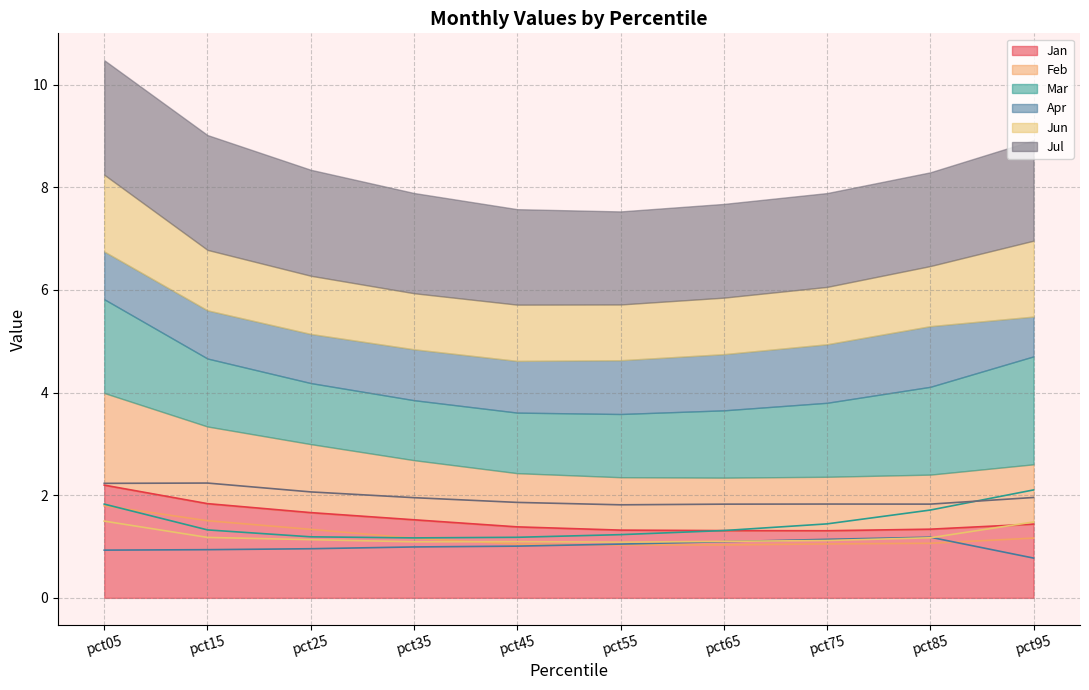

Count the Jun values in the range 1 to 2.

10